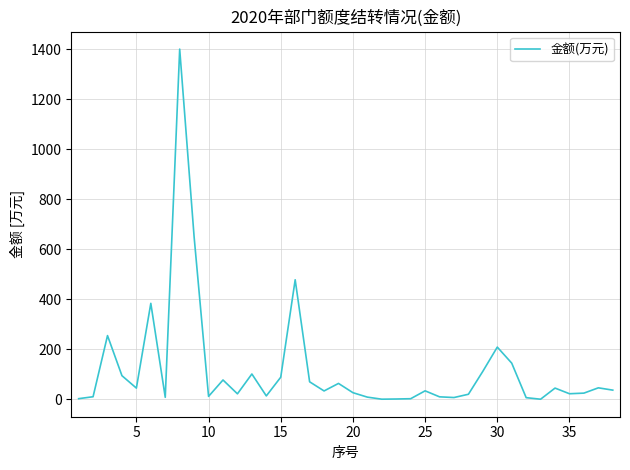

What is the difference between the maximum and minimum values?

1400.5